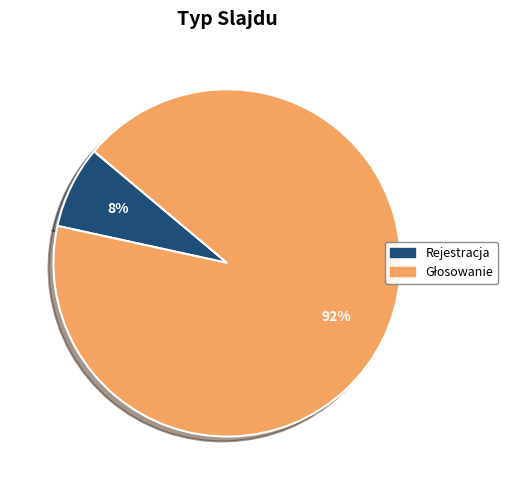

Is it true that Rejestracja is 8% of the pie?

True